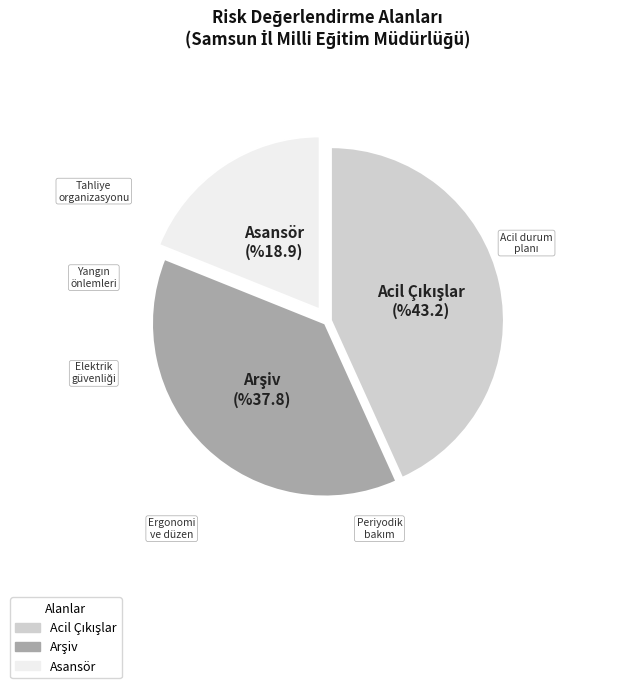

True or false: Asansör accounts for 19% of the total.

True